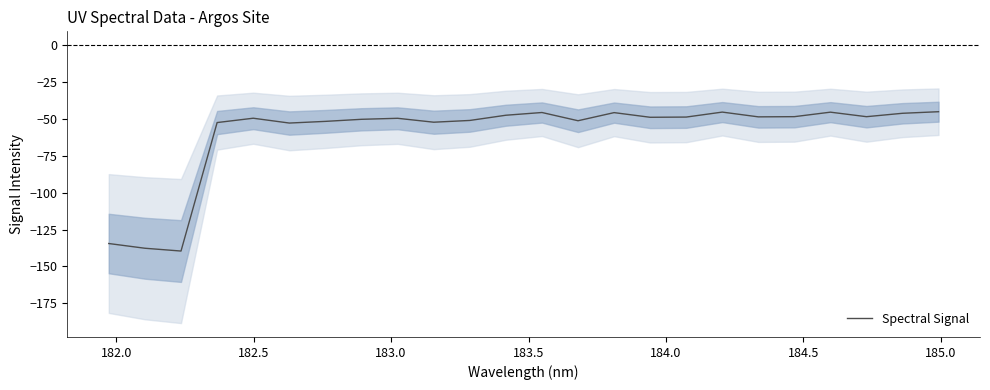

What is the lowest value of the Spectral Signal series?

-139.6